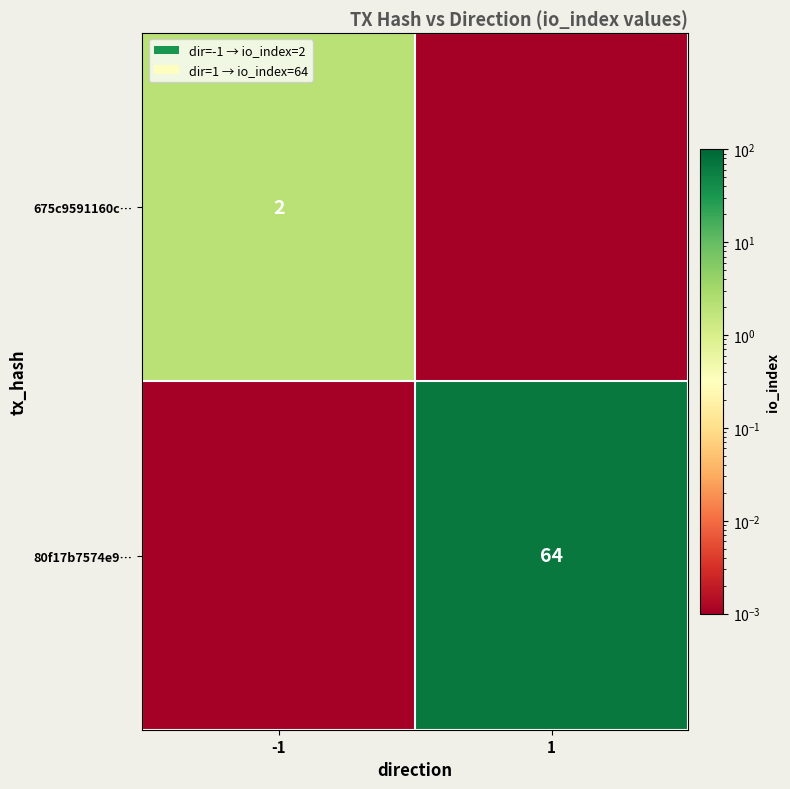

Is the value of 80f17b7574e9… at 1 greater than the value of 675c9591160c… at -1?

Yes